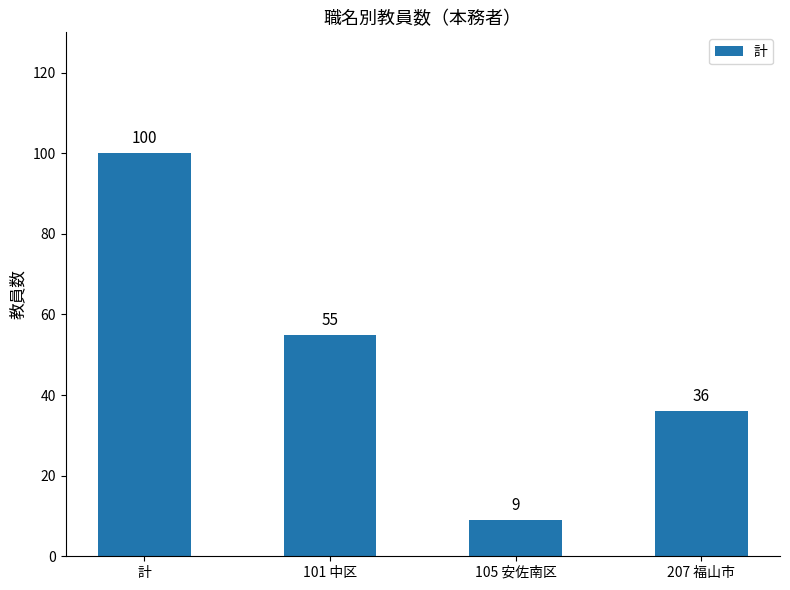

Reading left to right, list all the values displayed in this chart.

100	55	9	36